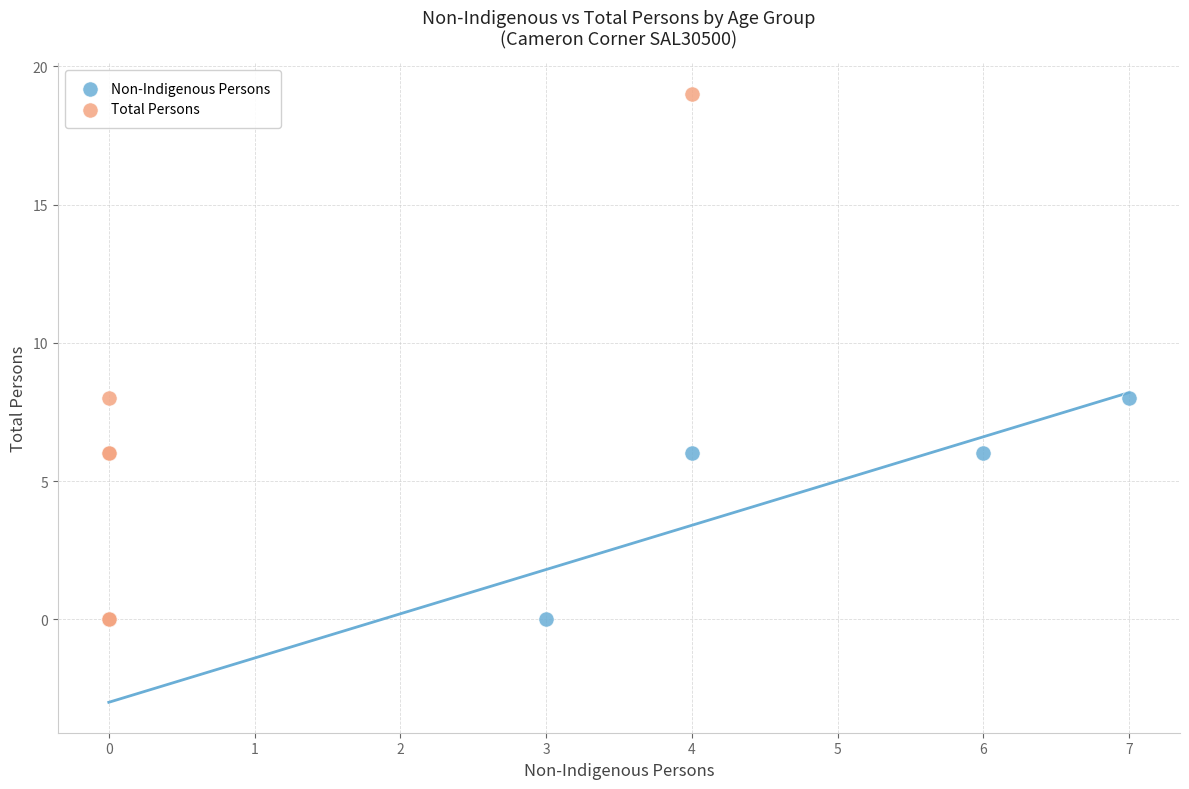

Which series has the largest Y range (max minus min)?

Total Persons